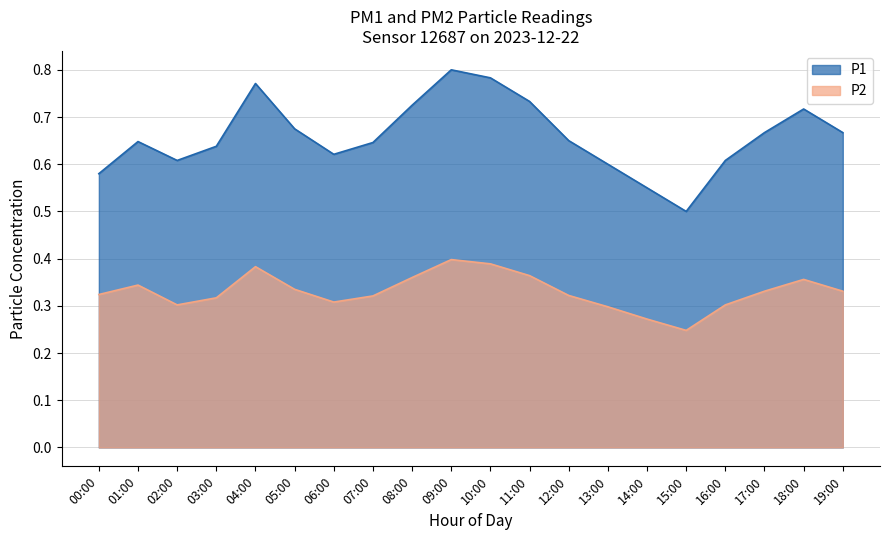

What is the difference between the P2 values at 14:00 and 11:00?

0.1